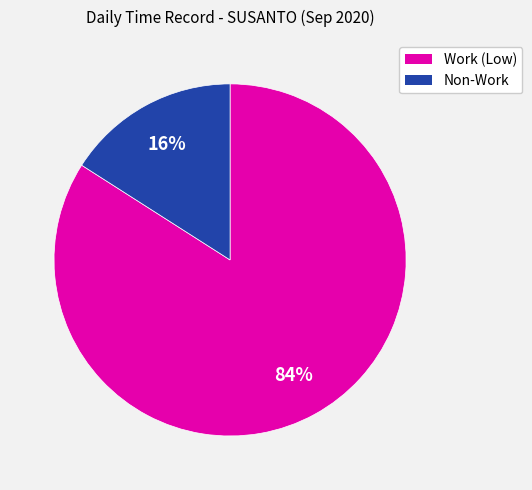

Is there any slice that represents more than half of the pie?

Yes